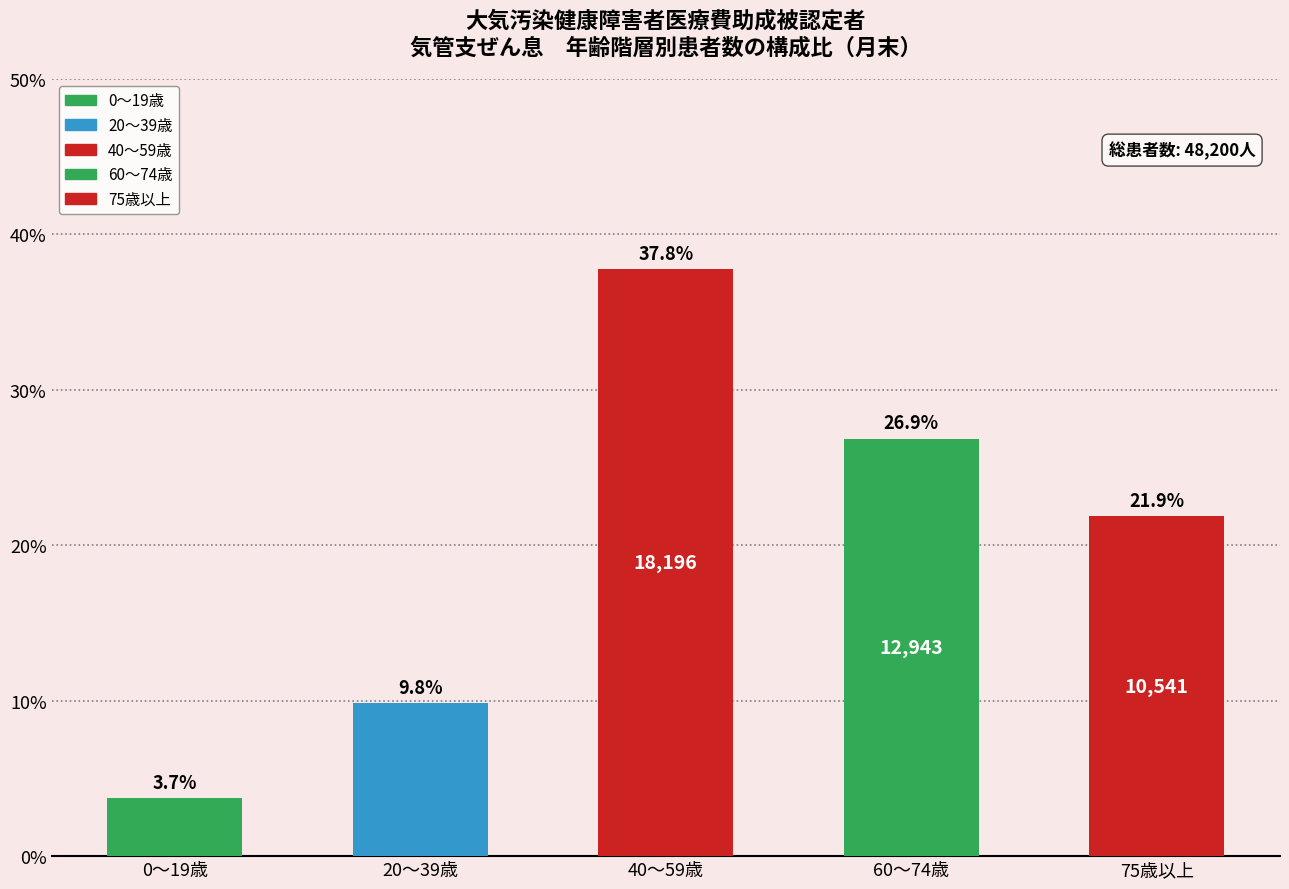

How many data points does each series have?

5